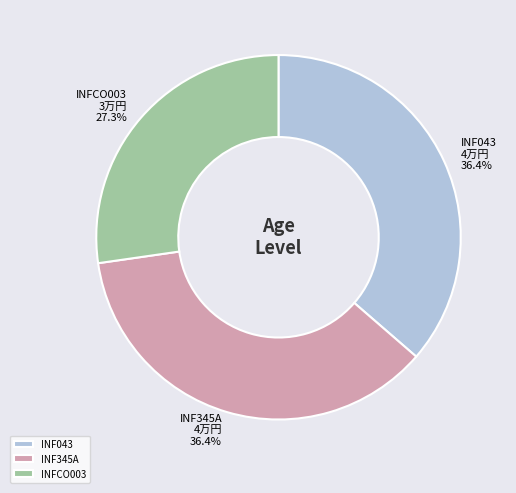

To the nearest percent, what percentage of the pie is INF345A?

36%